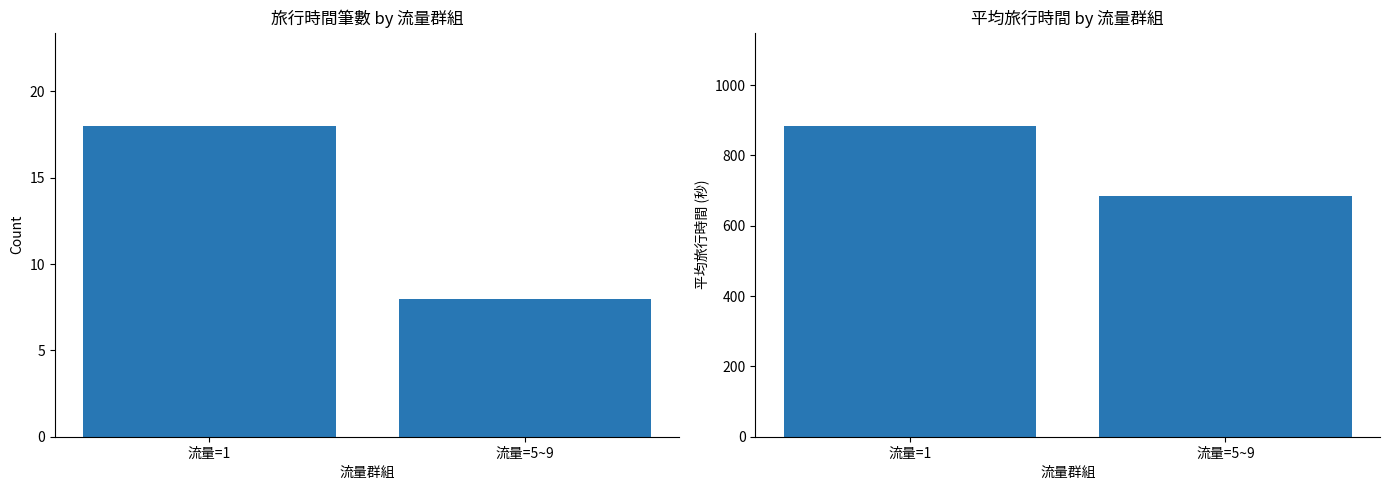

How many data points does each series have?

2